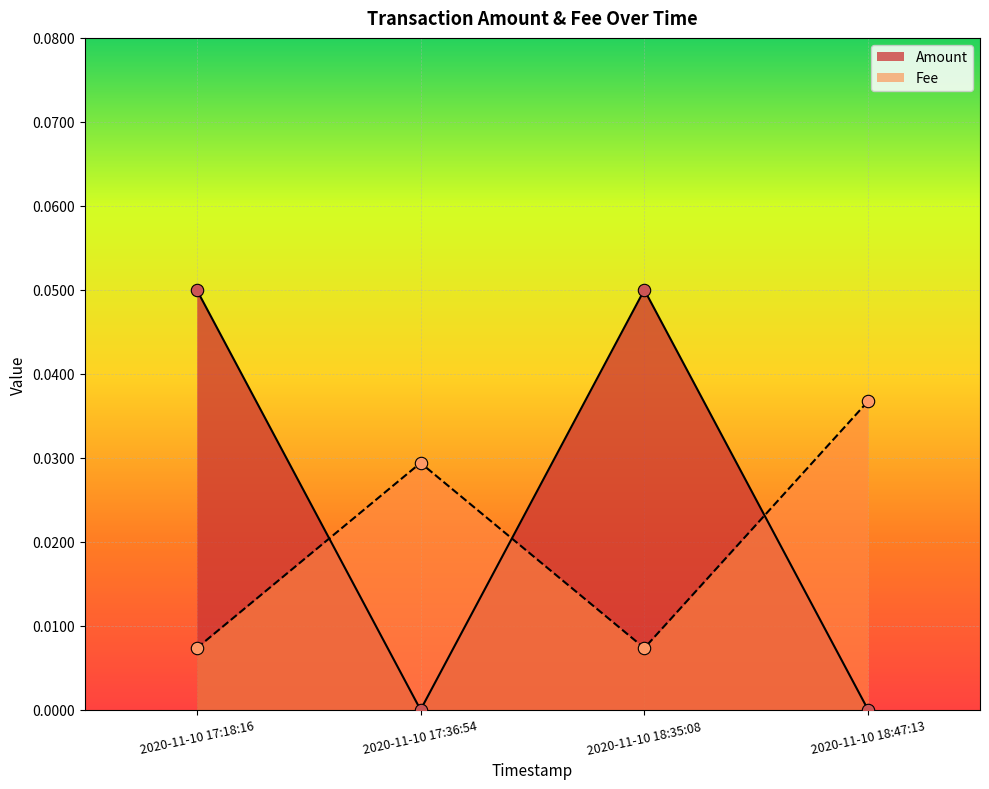

At how many categories does at least one series exceed 0?

4